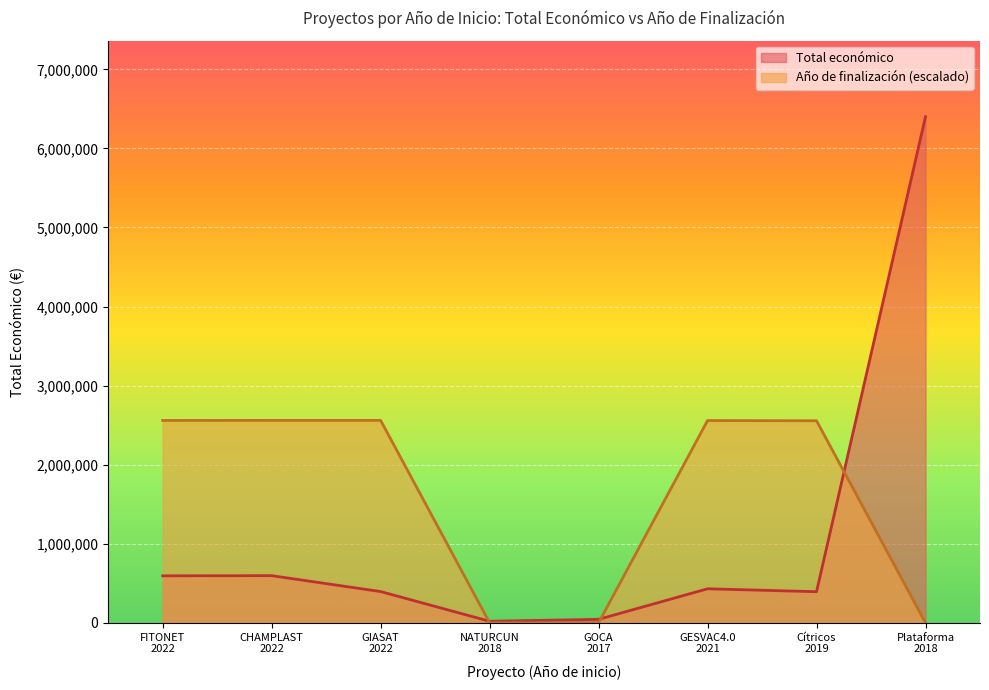

The Total económico series shows 686055.9 at GIASAT
2022. True or false?

False